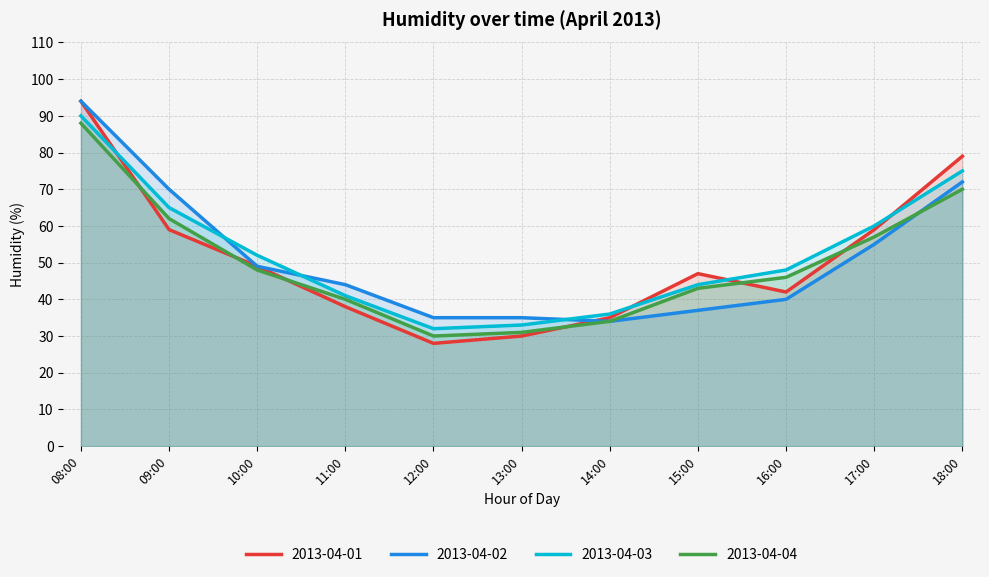

How many lines are shown in the chart?

4